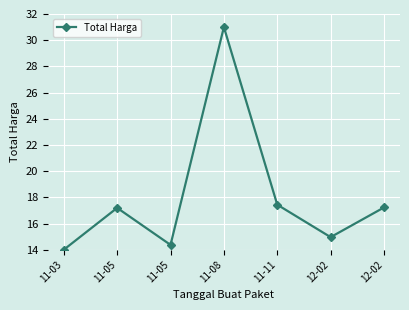

Rank the categories by value from highest to lowest.

11-08, 11-11, 12-02, 11-05, 12-02, 11-05, 11-03